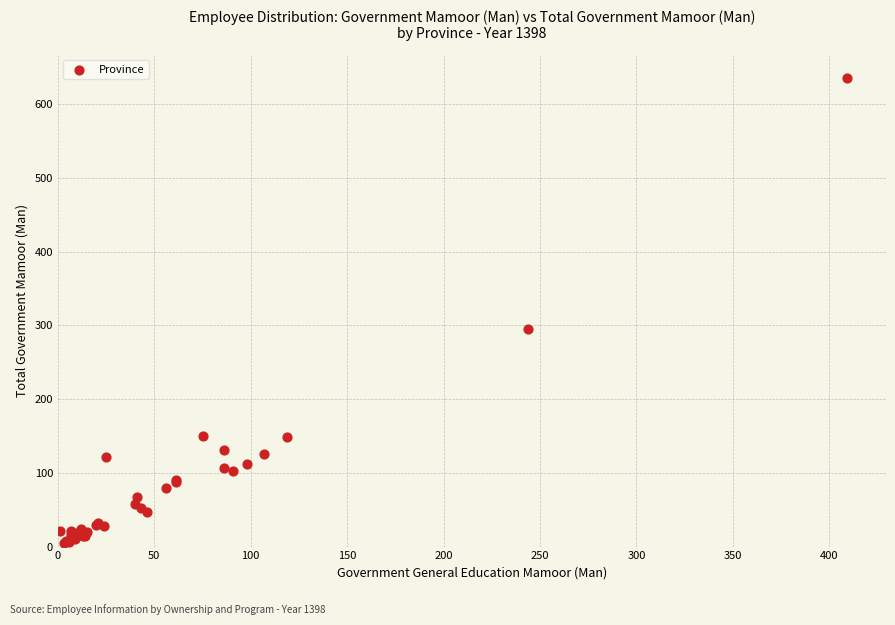

What Y value in the scatter plot is closest to 320?

295